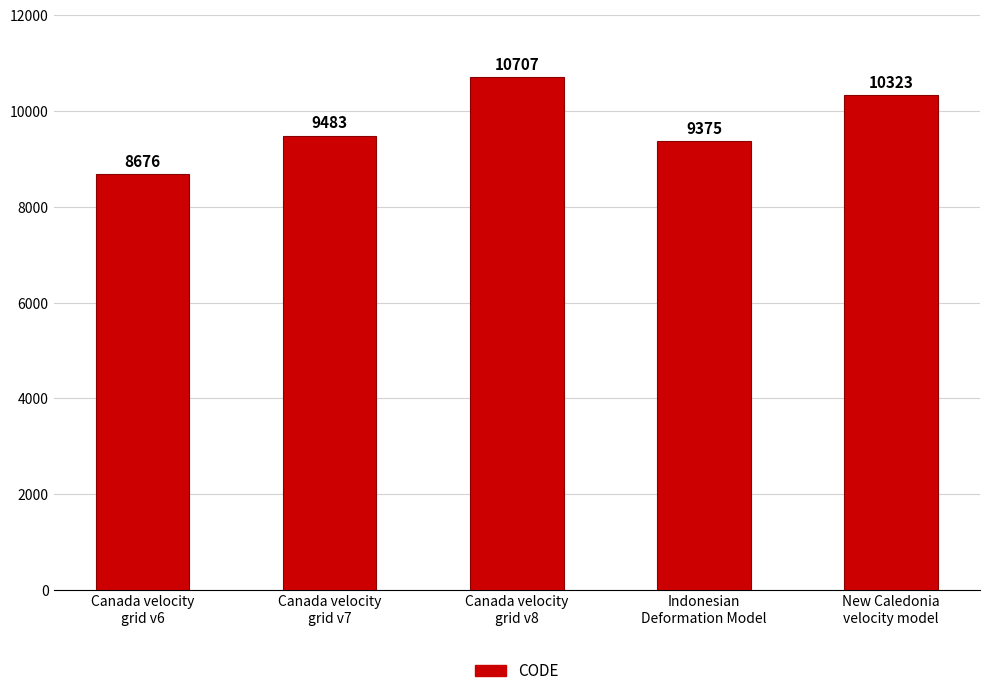

What position from the right is Indonesian
Deformation Model?

2